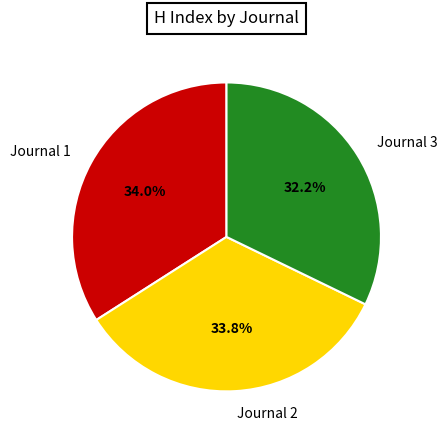

Does any single category account for the majority?

No